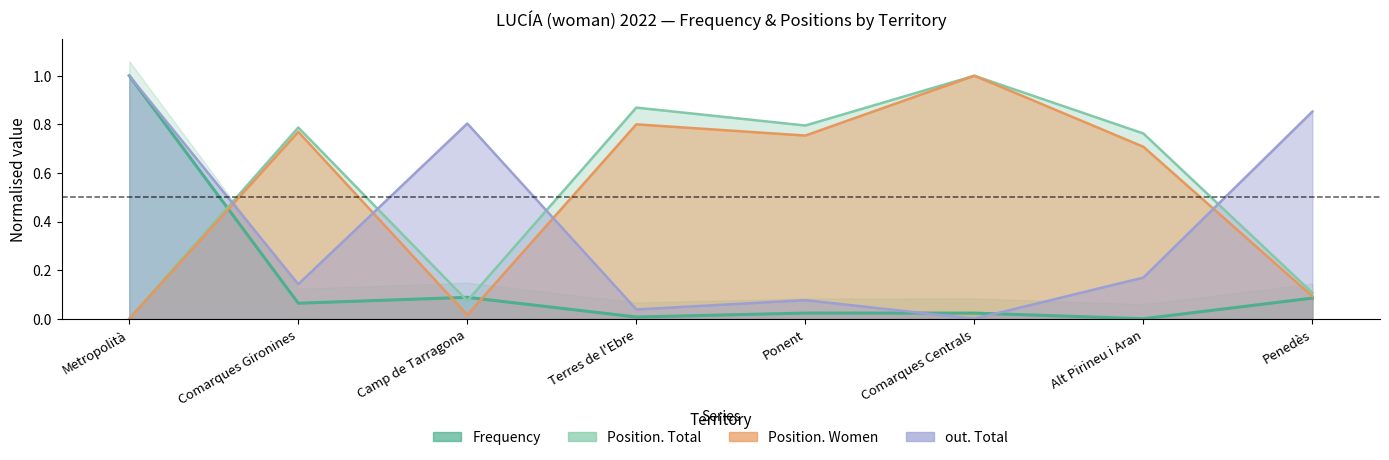

What is the label of the 7th point from the left?

Alt Pirineu i Aran